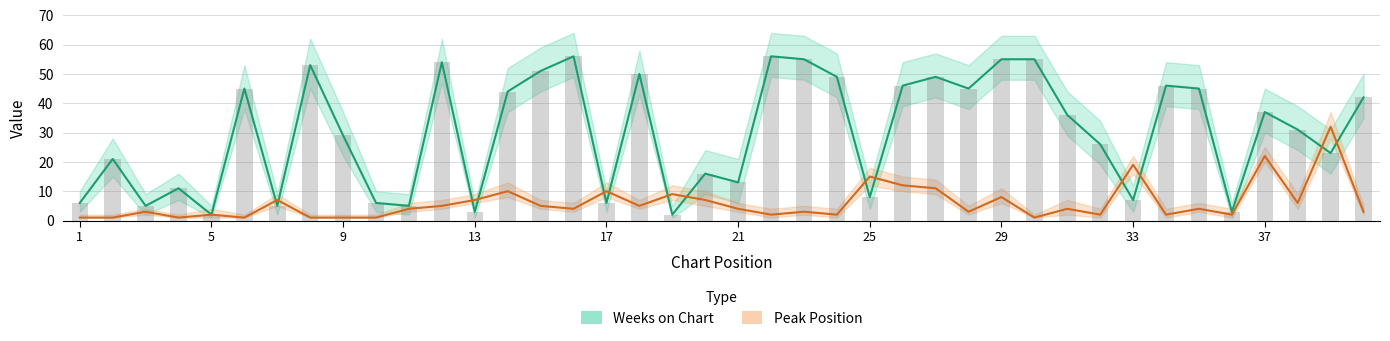

What are all the series names shown in the legend?

Weeks on Chart, Peak Position